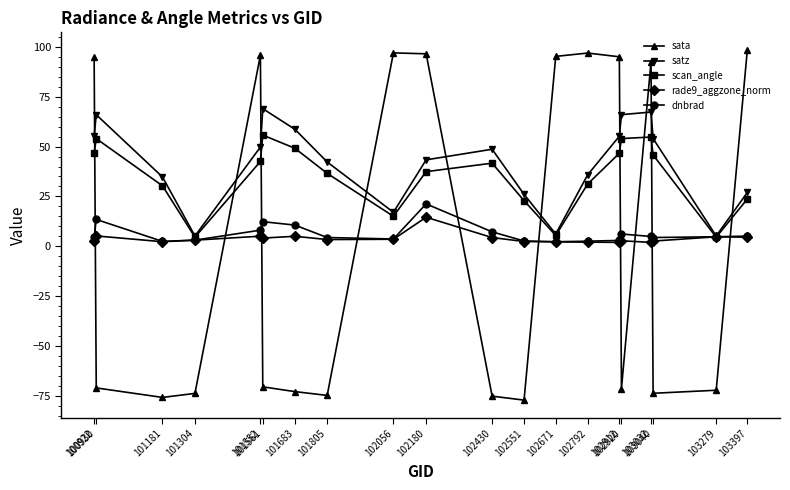

What value does the scan_angle series have at 102671?

5.4